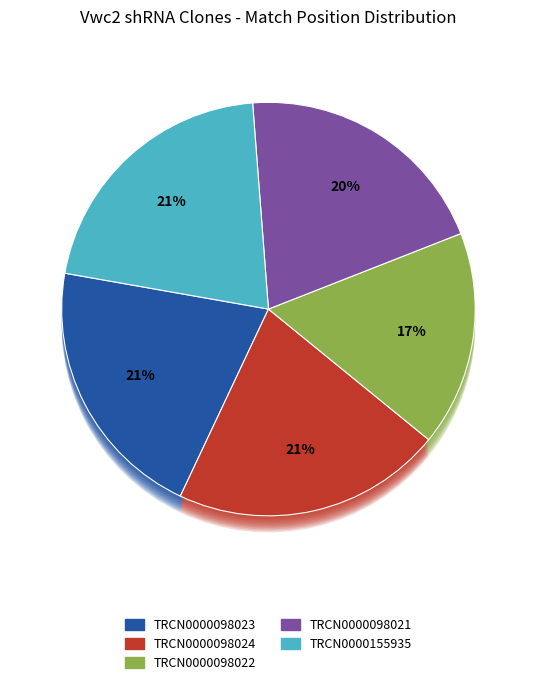

Is it true that TRCN0000098022 is 17% of the pie?

True